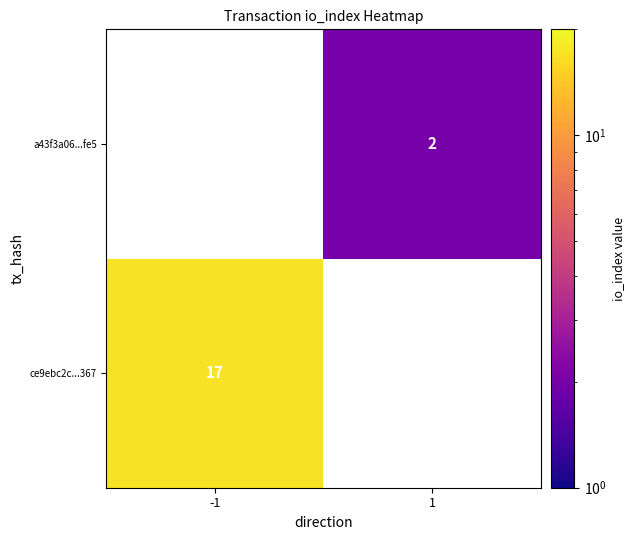

True or false: a43f3a06...fe5 has a value of 0.9 at 1.

False